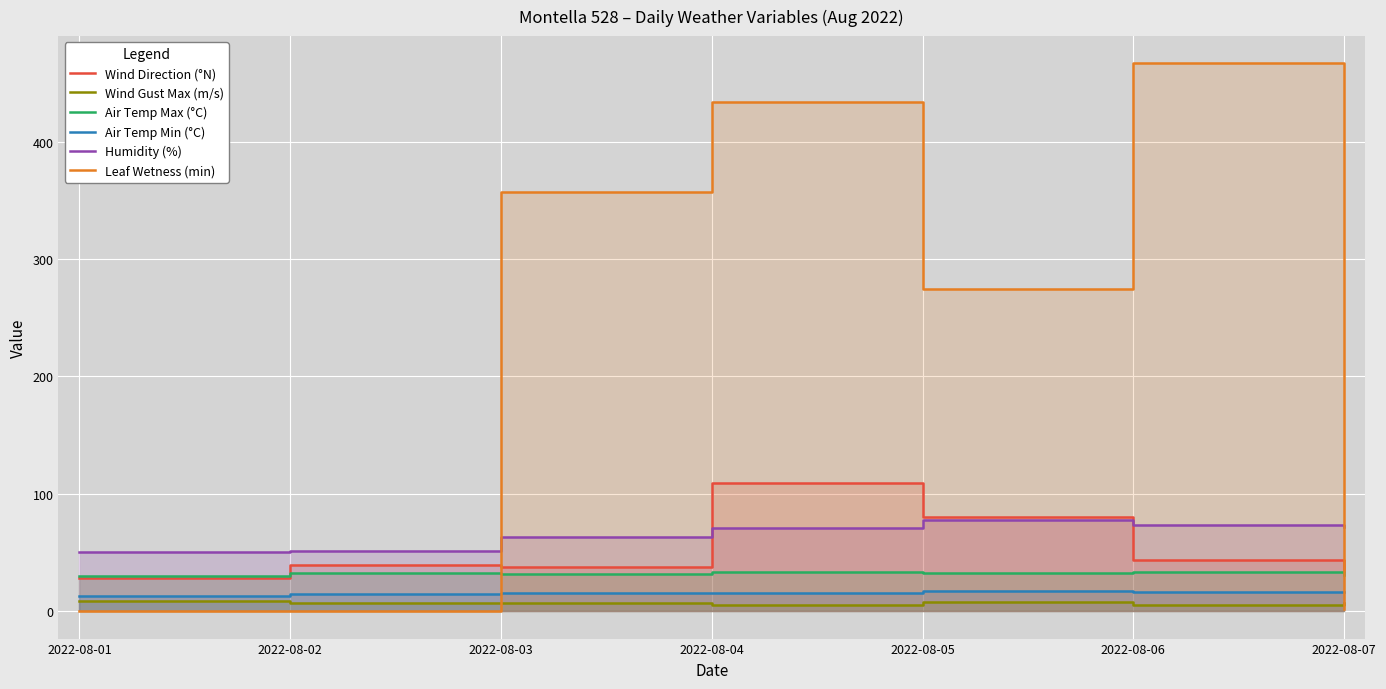

What is the difference between the Air Temp Max (°C) values at 2022-08-04 and 2022-08-03?

1.1